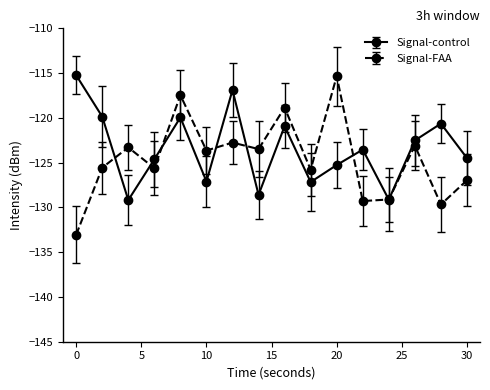

How many interior local peaks does the Signal-FAA series have?

6